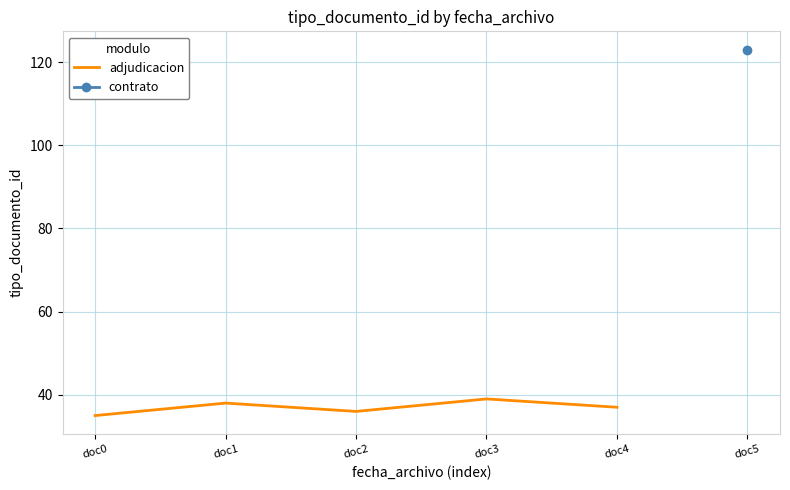

What is the minimum value shown in the chart?

35